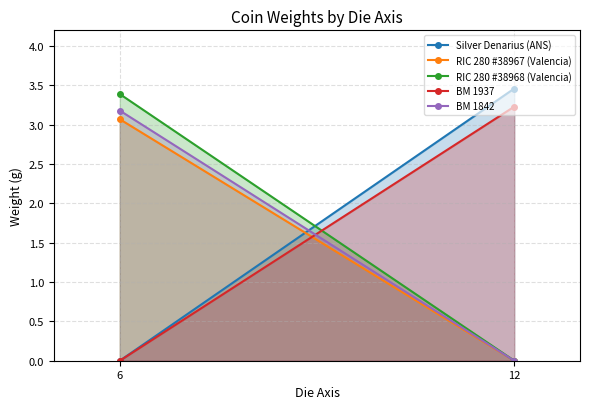

Read the RIC 280 #38967 (Valencia) value at 6.

3.1